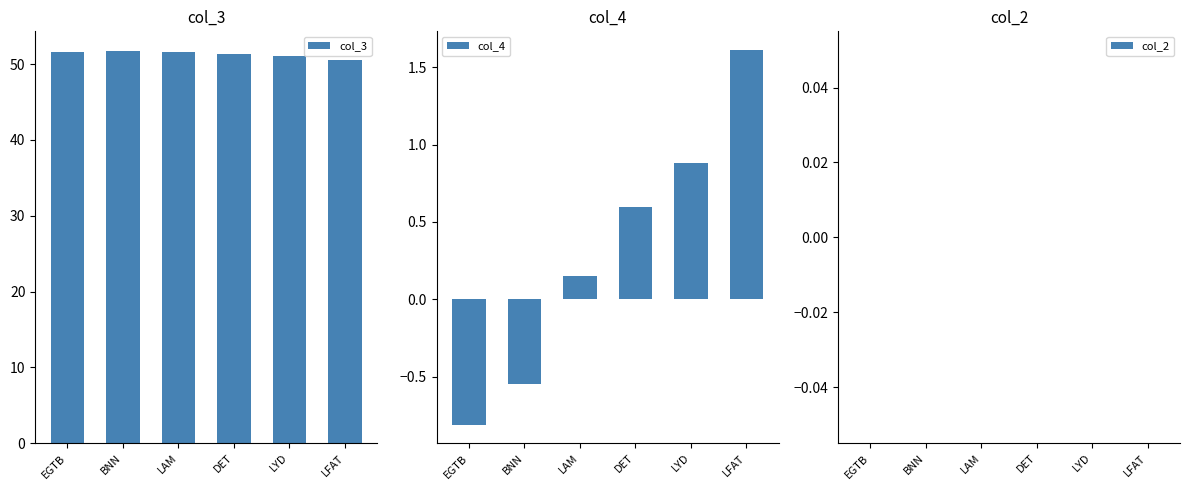

What is the label of the 4th bar from the left?

DET